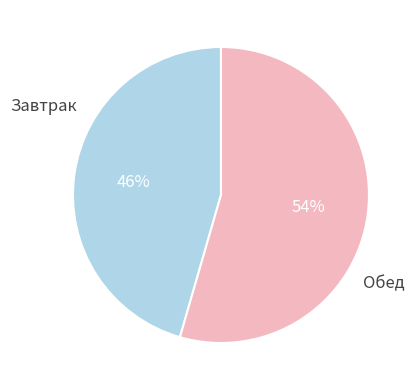

Is there a majority slice in this chart?

Yes